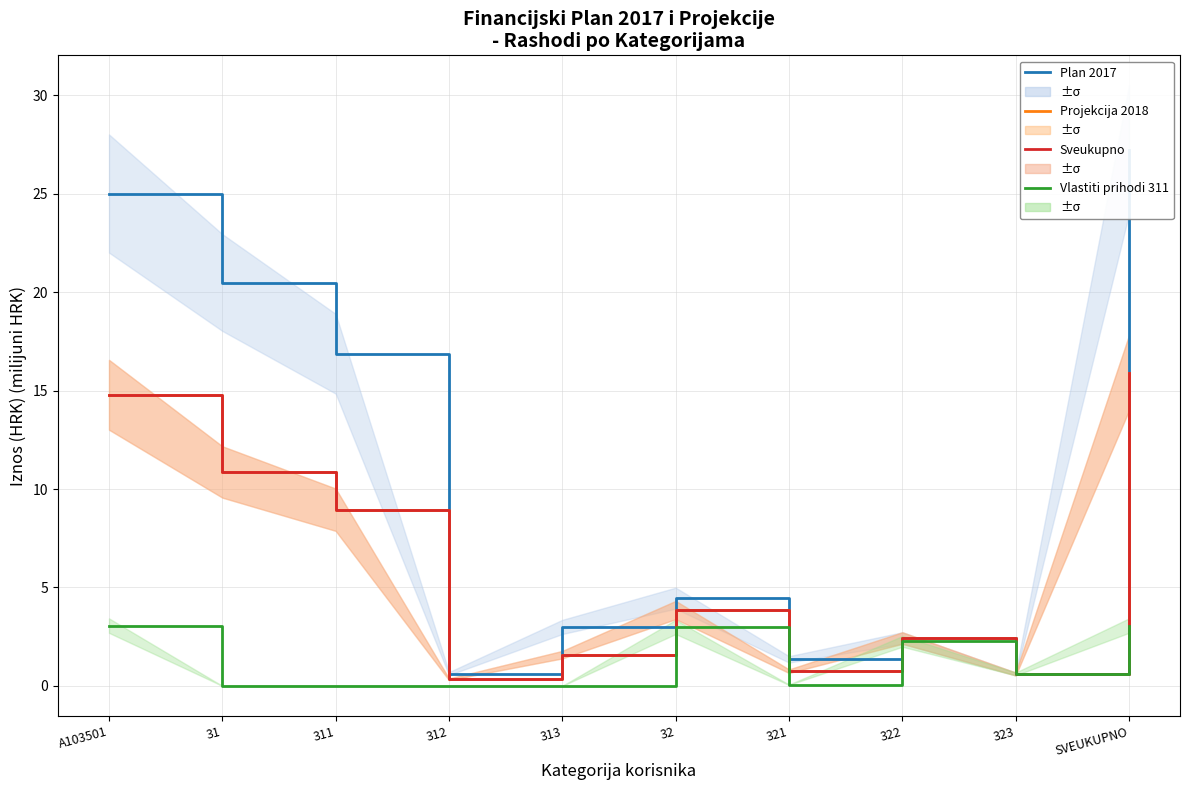

At 32, list the series in order from smallest to largest.

Vlastiti prihodi 311, Projekcija 2018, Sveukupno, Plan 2017